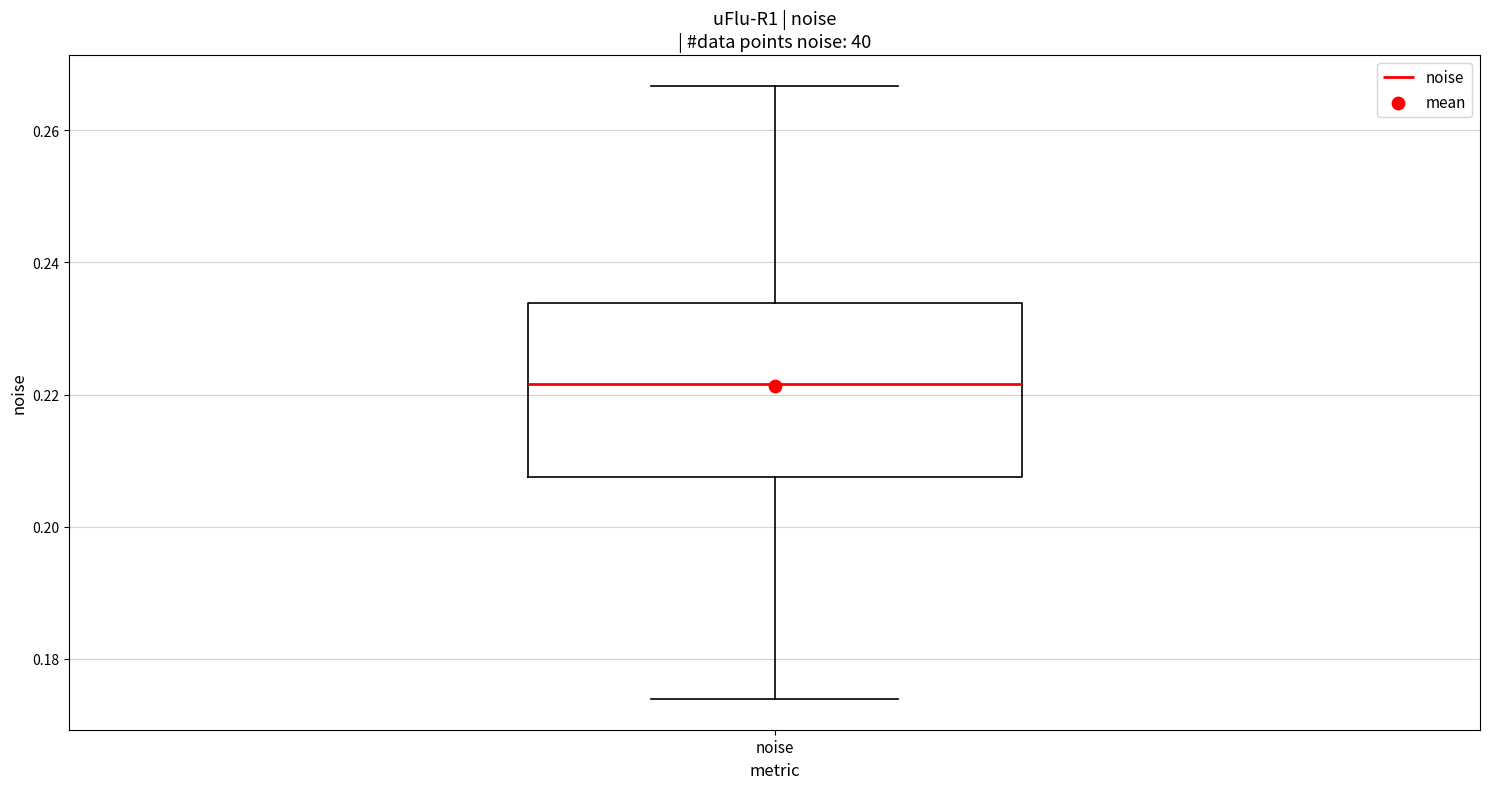

Where does the median line of the box for noise sit on the y-axis? The values are not printed on the chart, so give them approximately, as read against the axis.

0.222